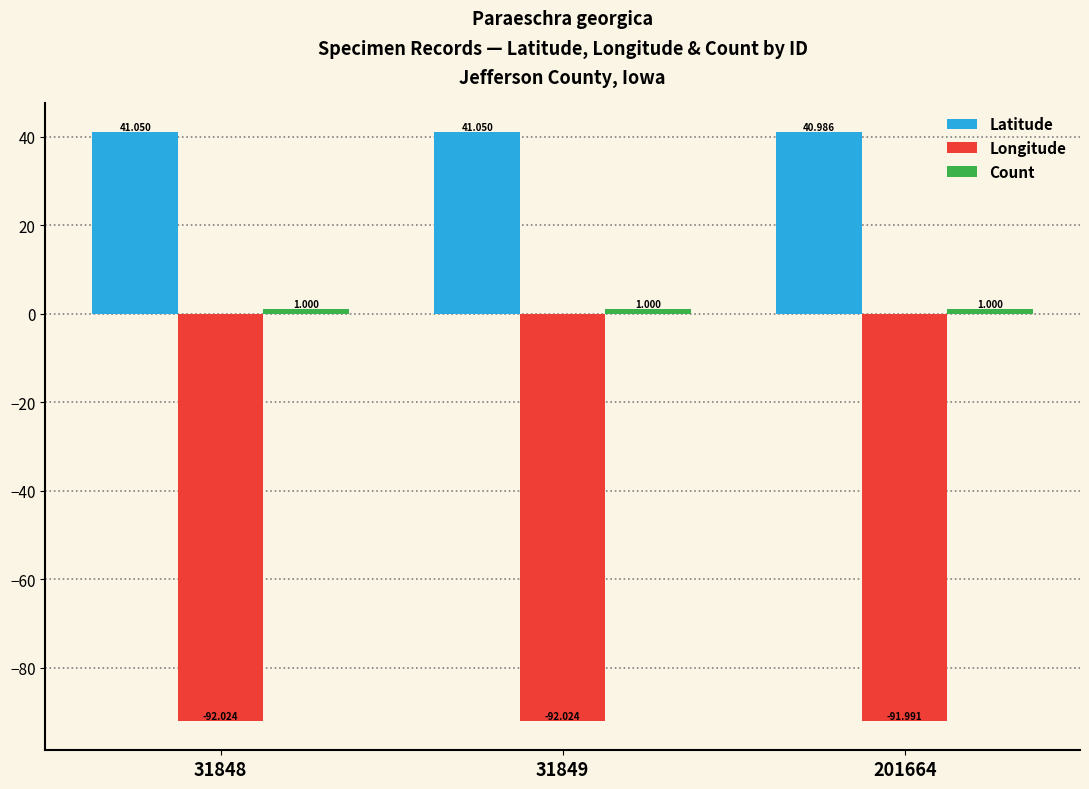

Is the value of Longitude at 201664 greater than the value of Latitude at 201664?

No